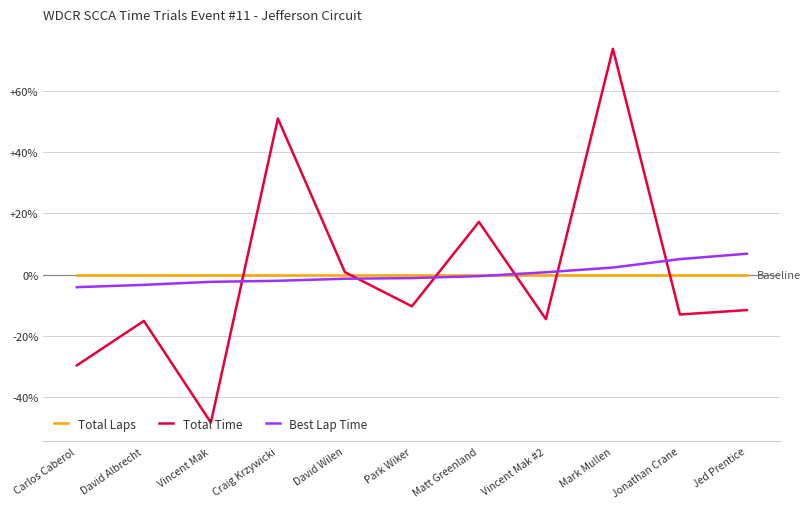

List the series in order of their peak value, highest first.

Total Time, Best Lap Time, Total Laps